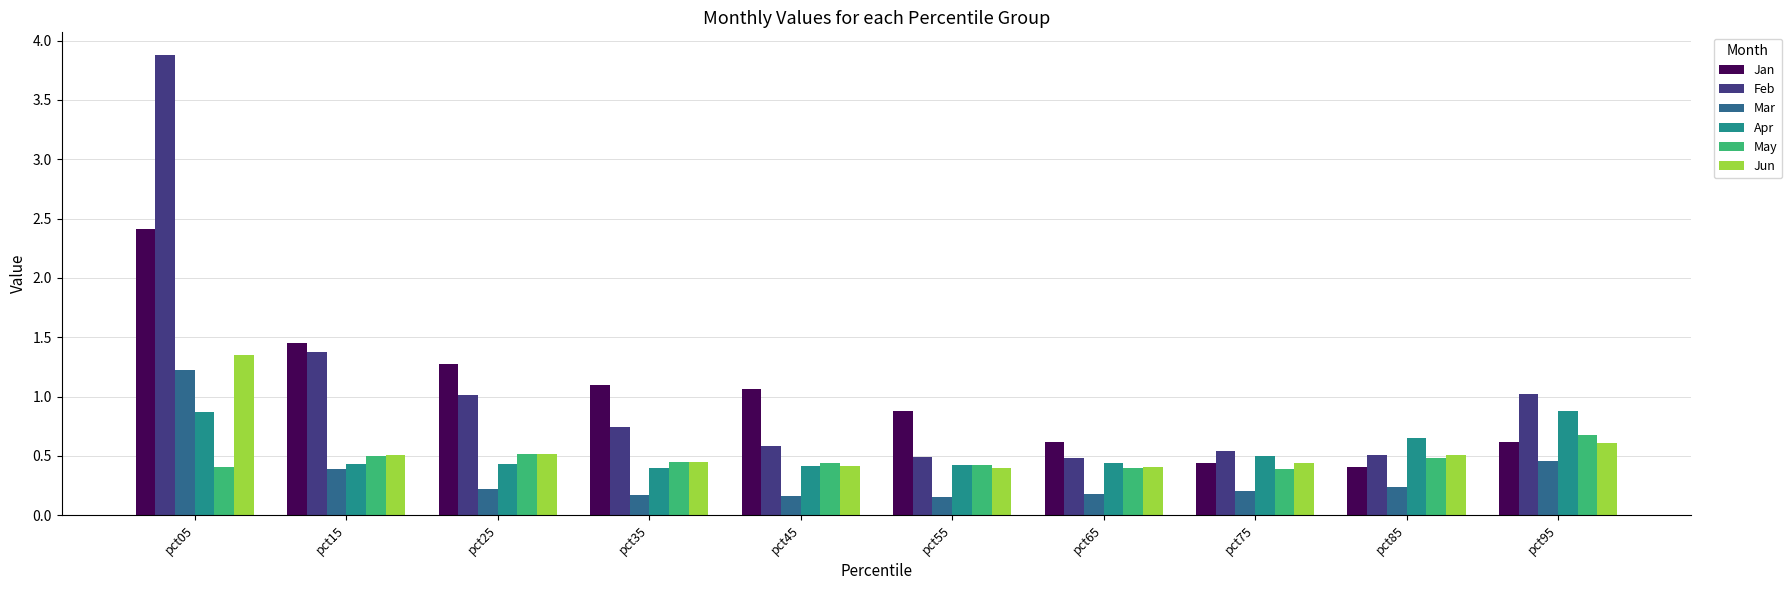

What is the spread (max minus min) of values at pct25?

1.1